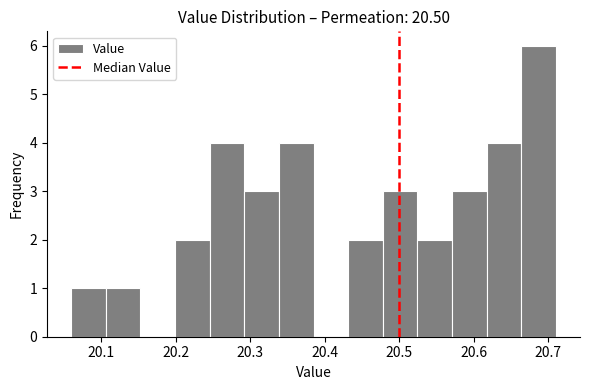

Reading left to right, list every bar in this chart as the range it spans on the x-axis followed by its height. Neither the bar edges nor the heights are printed on the chart, so give them approximately, as read against the axes.

20.06 to 20.11: 1
20.11 to 20.15: 1
20.15 to 20.20: 0
20.20 to 20.25: 2
20.25 to 20.29: 4
20.29 to 20.34: 3
20.34 to 20.39: 4
20.39 to 20.43: 0
20.43 to 20.48: 2
20.48 to 20.52: 3
20.52 to 20.57: 2
20.57 to 20.62: 3
20.62 to 20.66: 4
20.66 to 20.71: 6